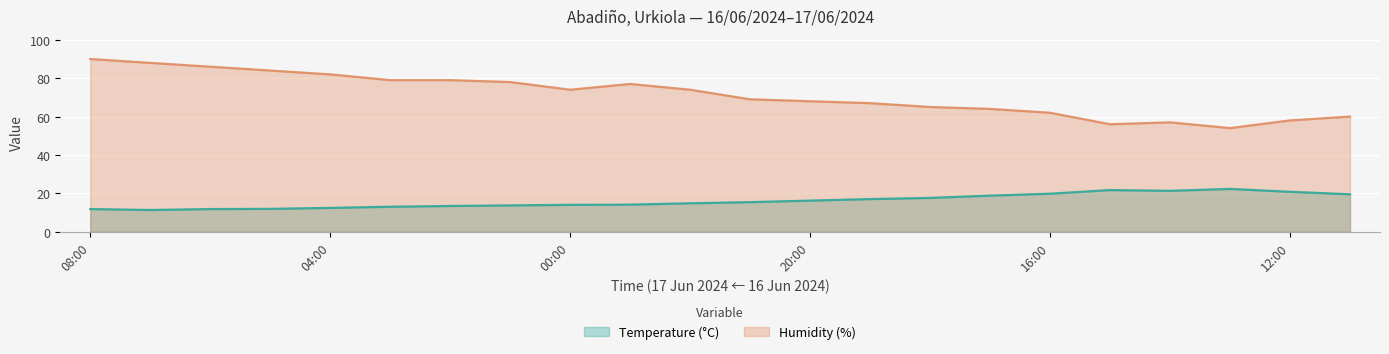

How many lines are shown in the chart?

2